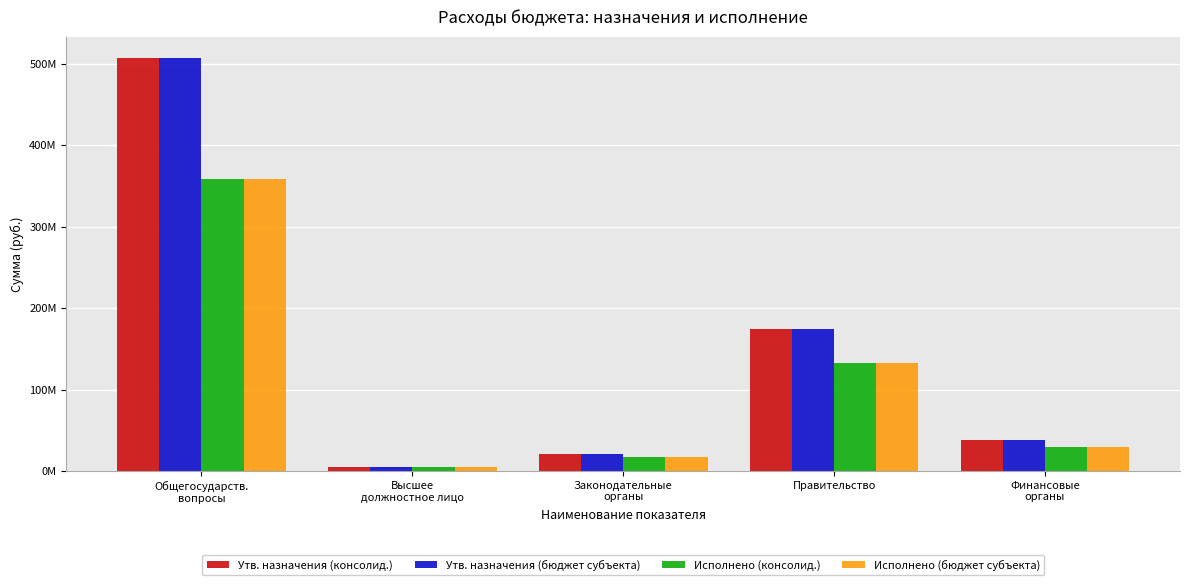

Which series has the widest spread of values?

Утв. назначения (консолид.)